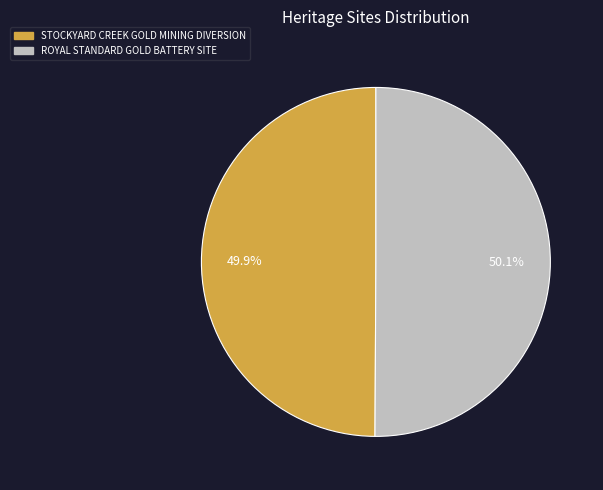

How many segments does this pie chart have?

2